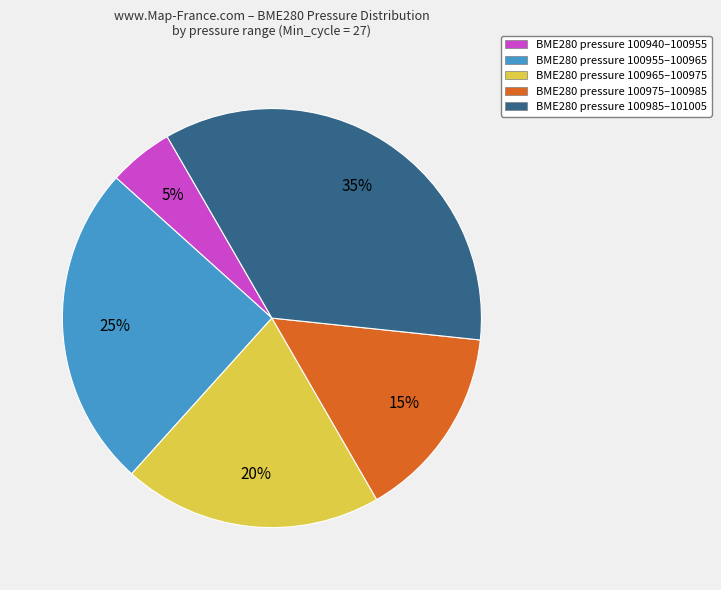

Approximately how many times larger is the value at BME280 pressure 100965–100975 compared to BME280 pressure 100985–101005?

0.6